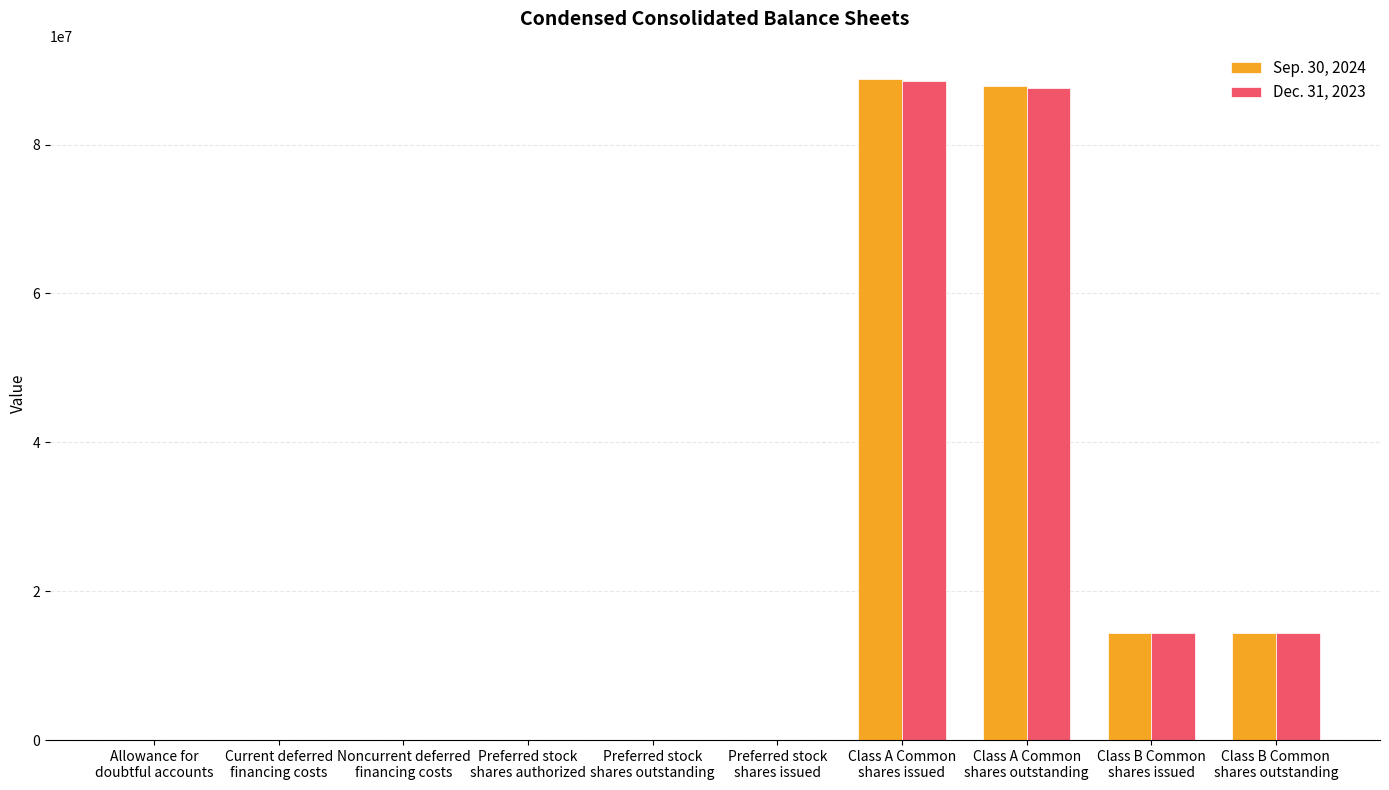

Does the chart contain stacked bars?

No